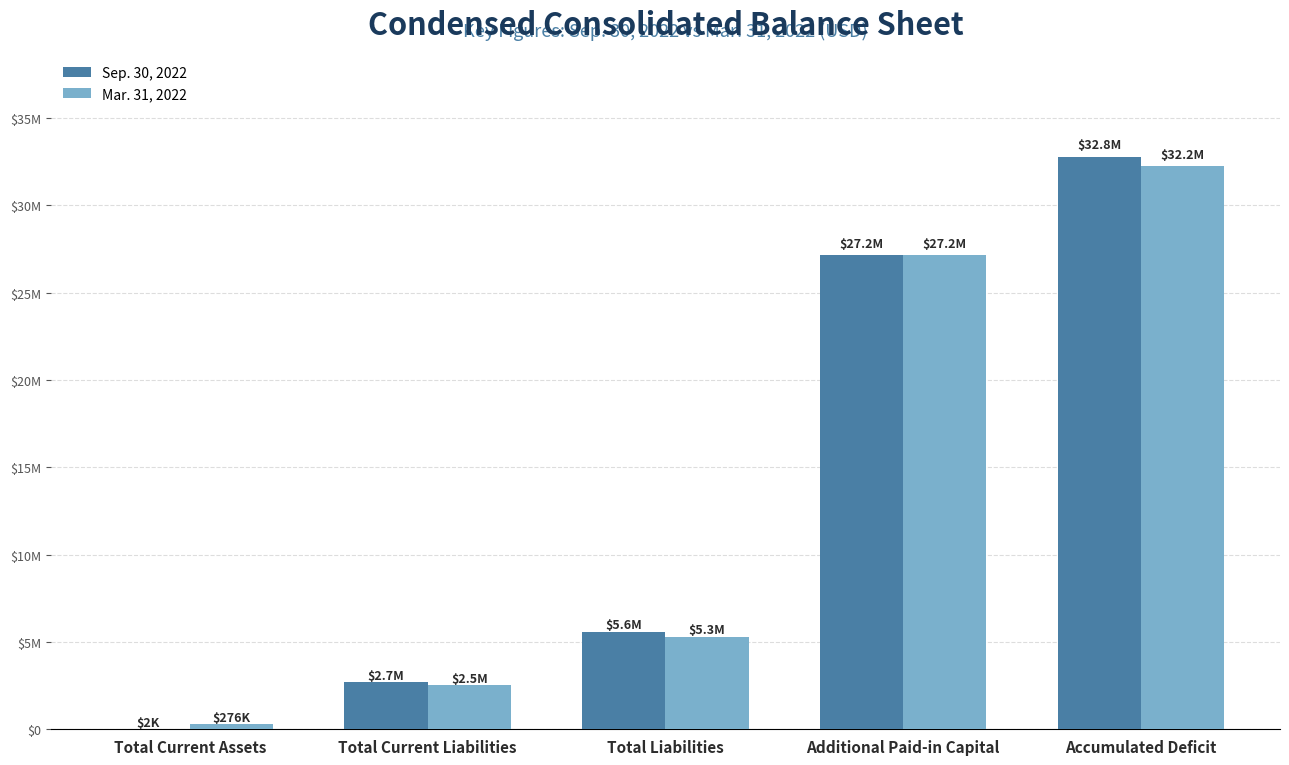

What are all the series names shown in the legend?

Sep. 30, 2022, Mar. 31, 2022